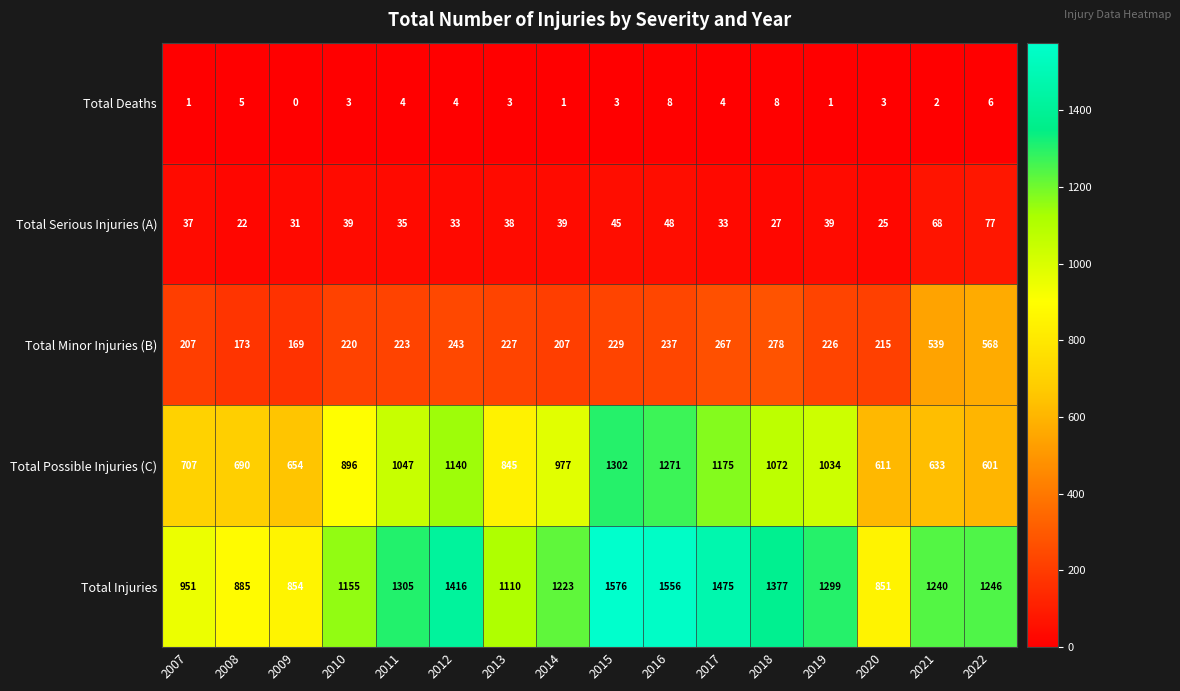

At which label is Total Possible Injuries (C) closest to 951?

2014